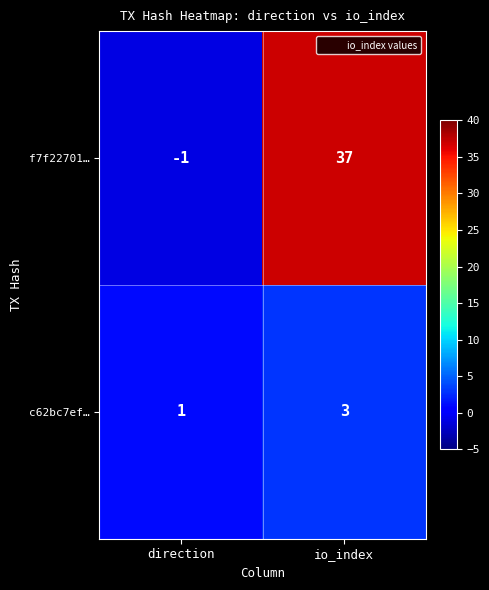

Which category has the lowest value across all series?

direction